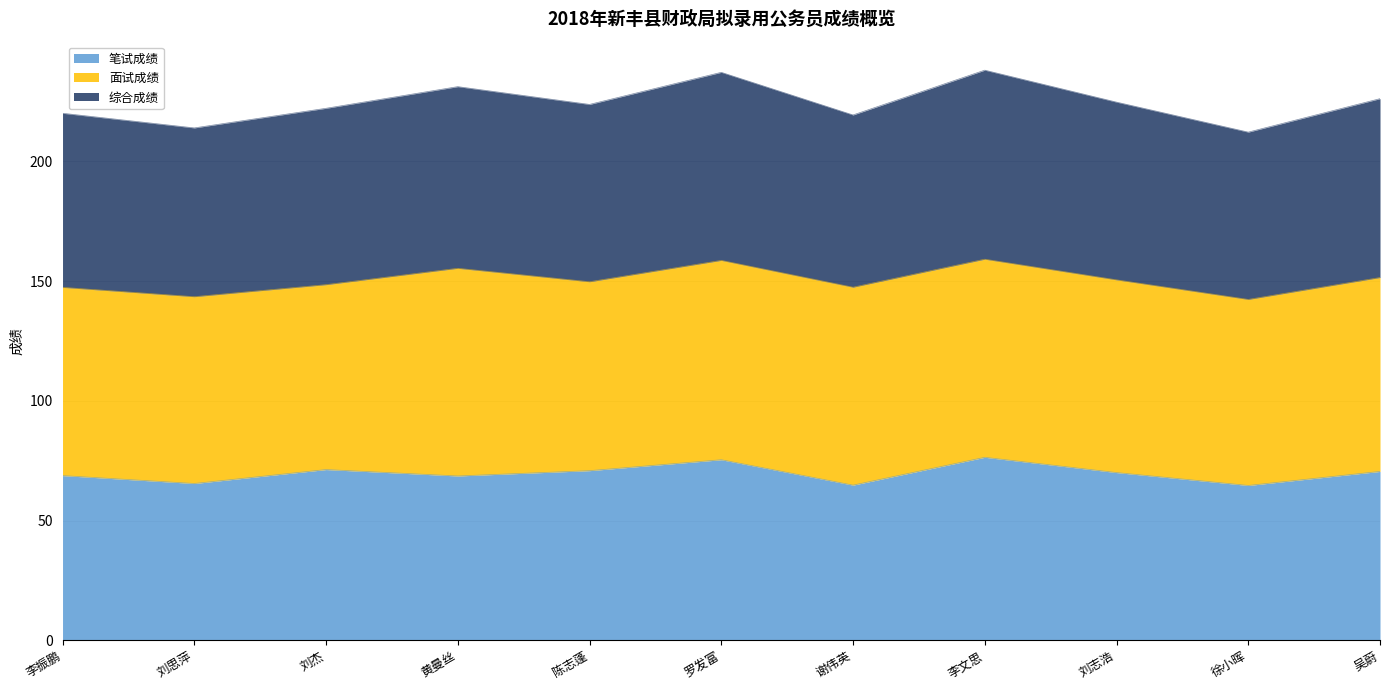

The 综合成绩 series shows 237.1 at 罗发富. True or false?

True